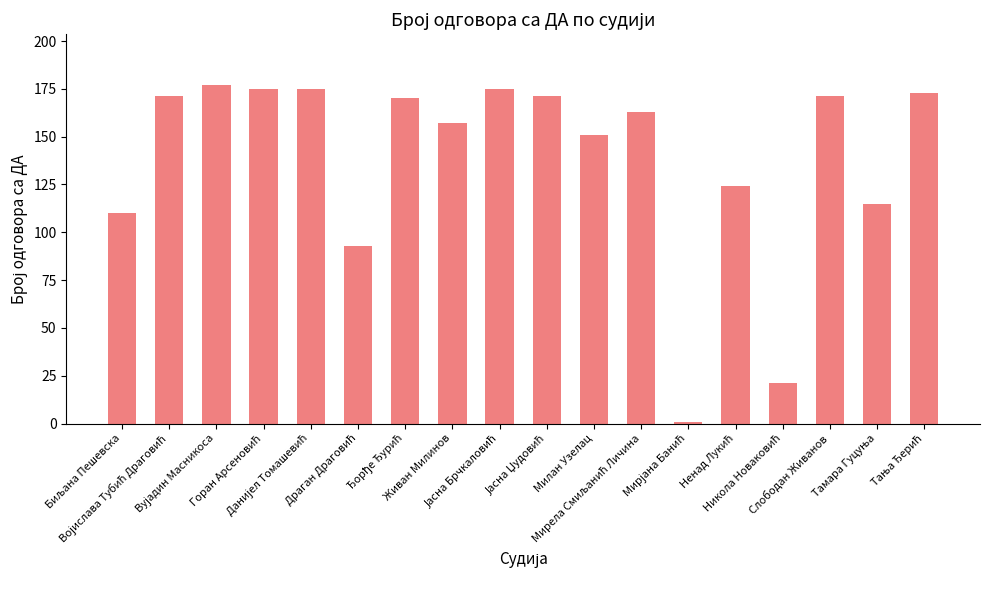

What is the value of the 8th bar from the left?

157